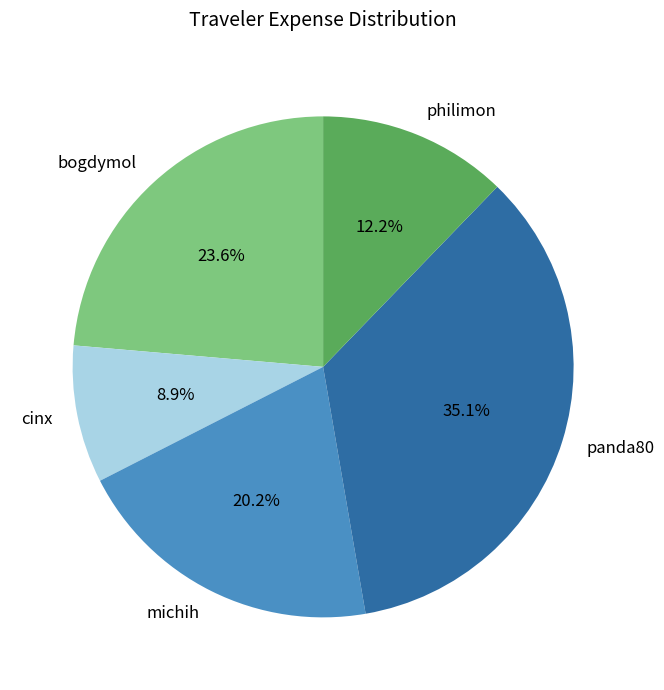

How many slices are in this pie chart?

5